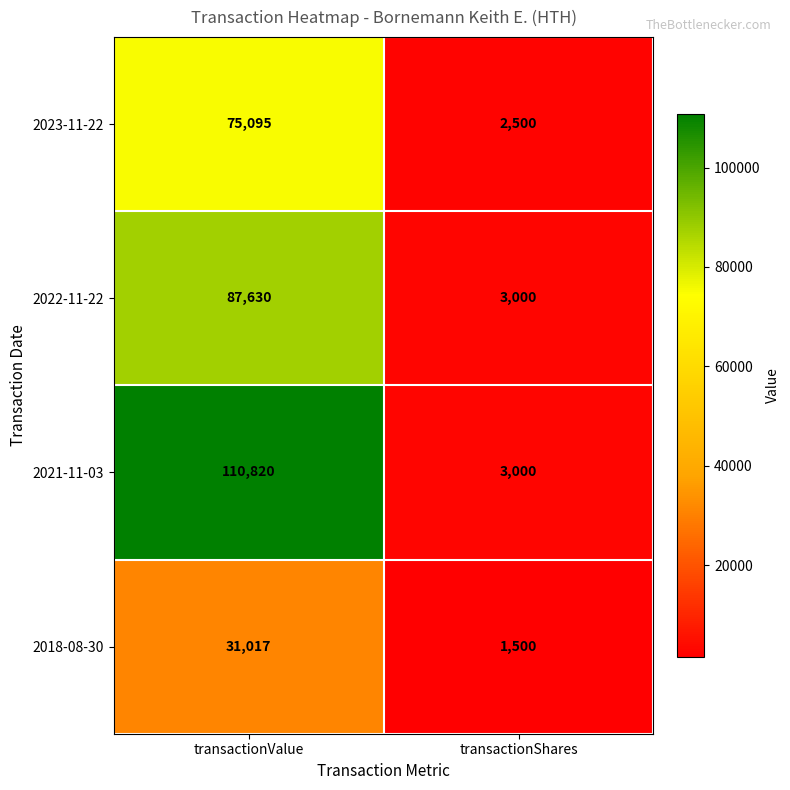

The value of 2022-11-22 at transactionShares is 700. True or false?

False